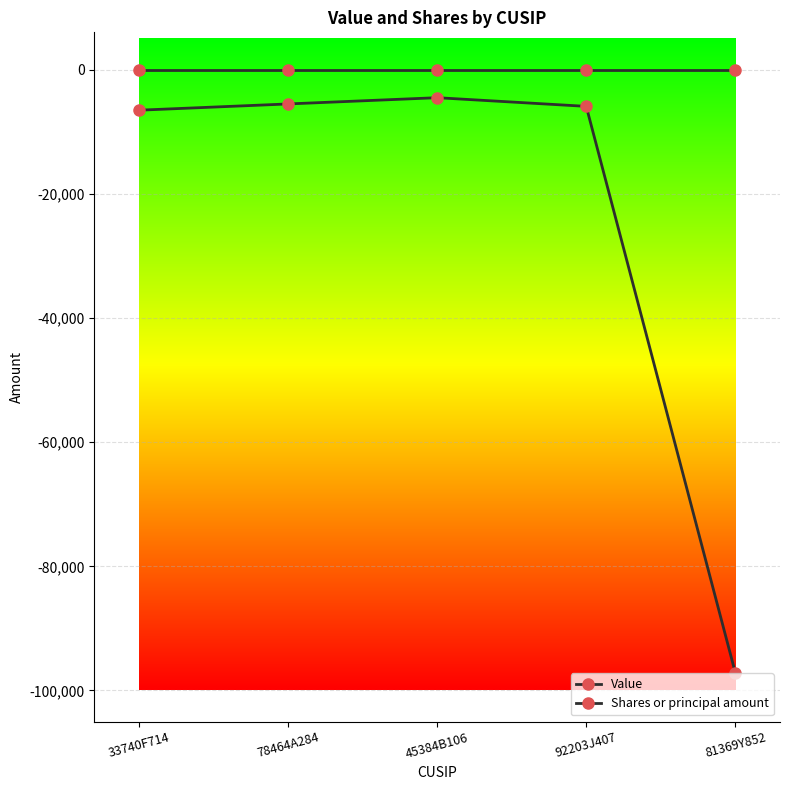

How many data points in Shares or principal amount are above -5922?

2